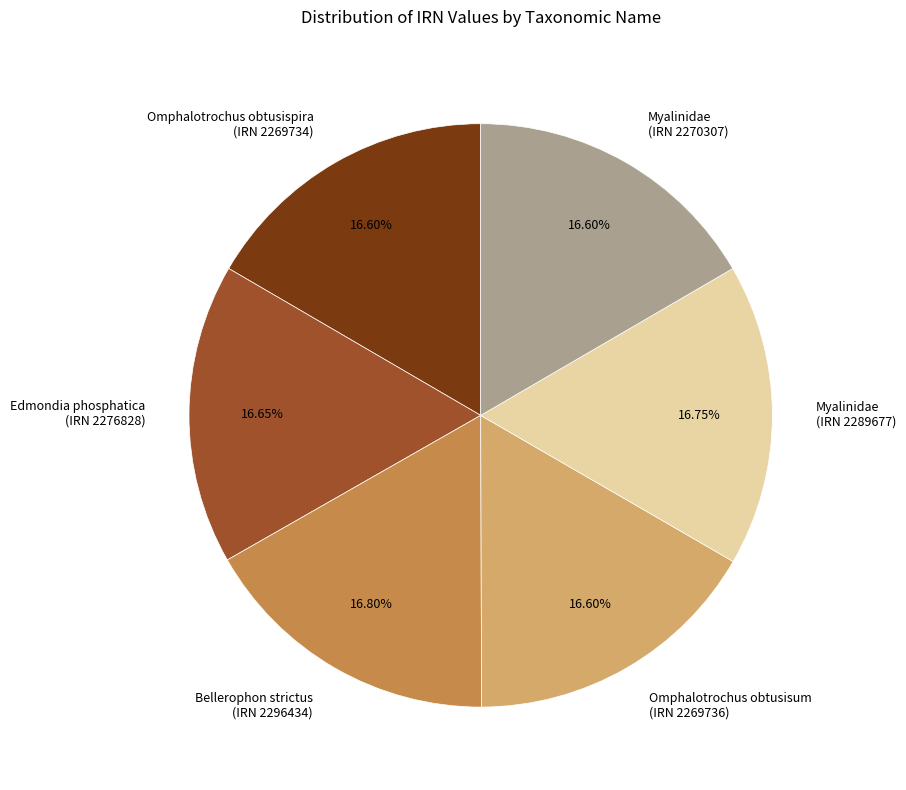

What is the ratio of the value at Edmondia phosphatica (IRN 2276828) to the value at Bellerophon strictus (IRN 2296434)?

1.0